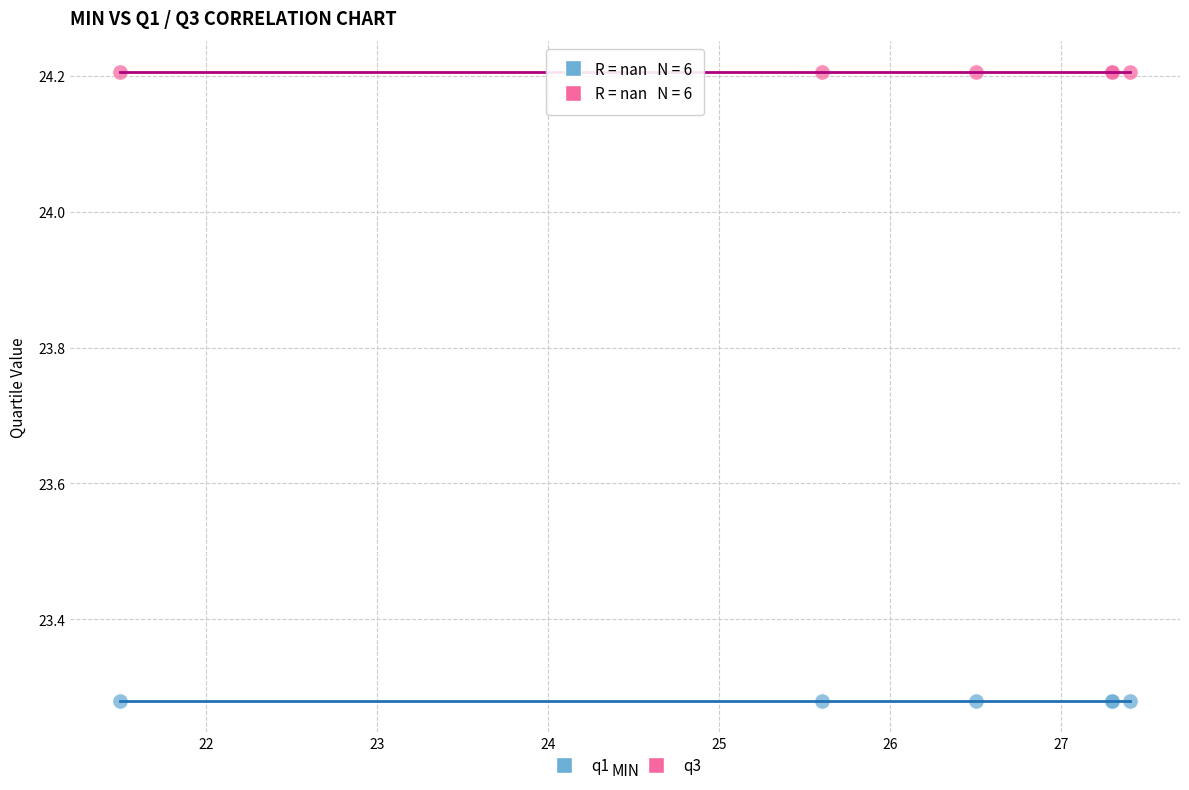

What are all the series names shown in the legend?

q1, q3